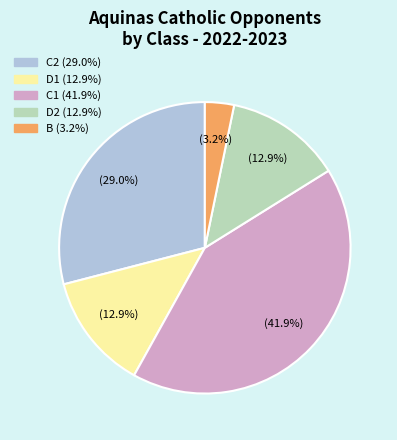

Does any single category account for the majority?

No